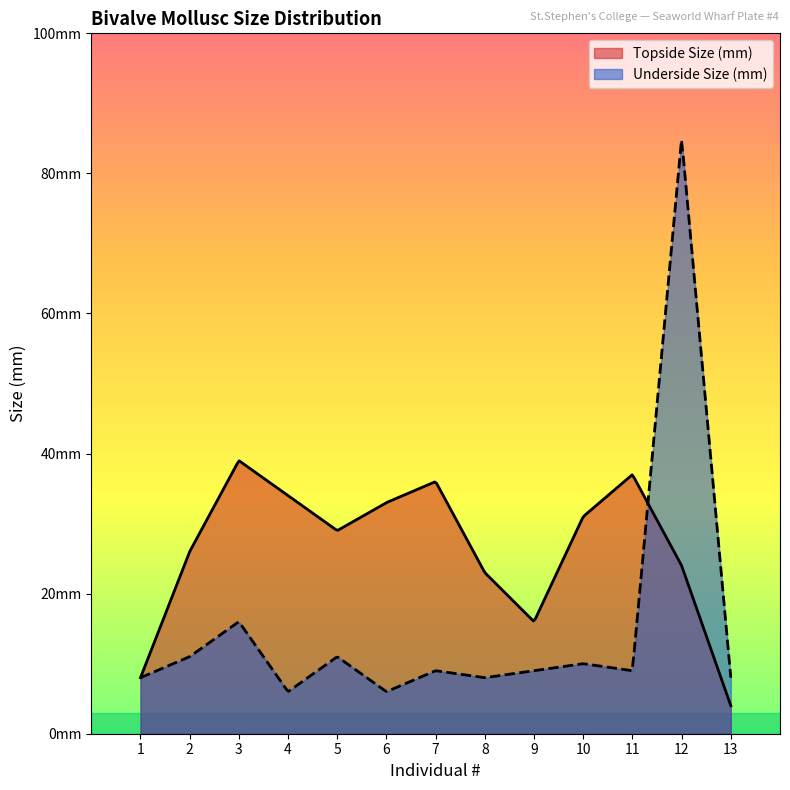

How many values in the Underside Size (mm) series are below 9?

5